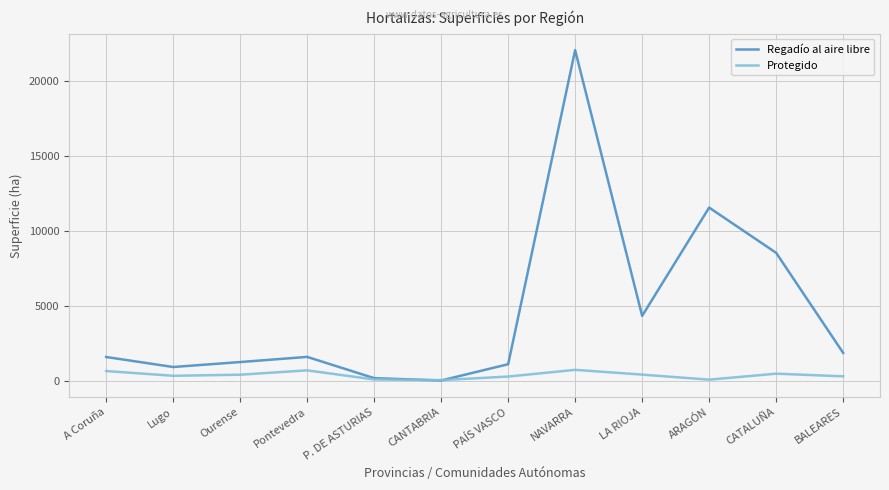

Is this an area chart (filled region under the line)?

No